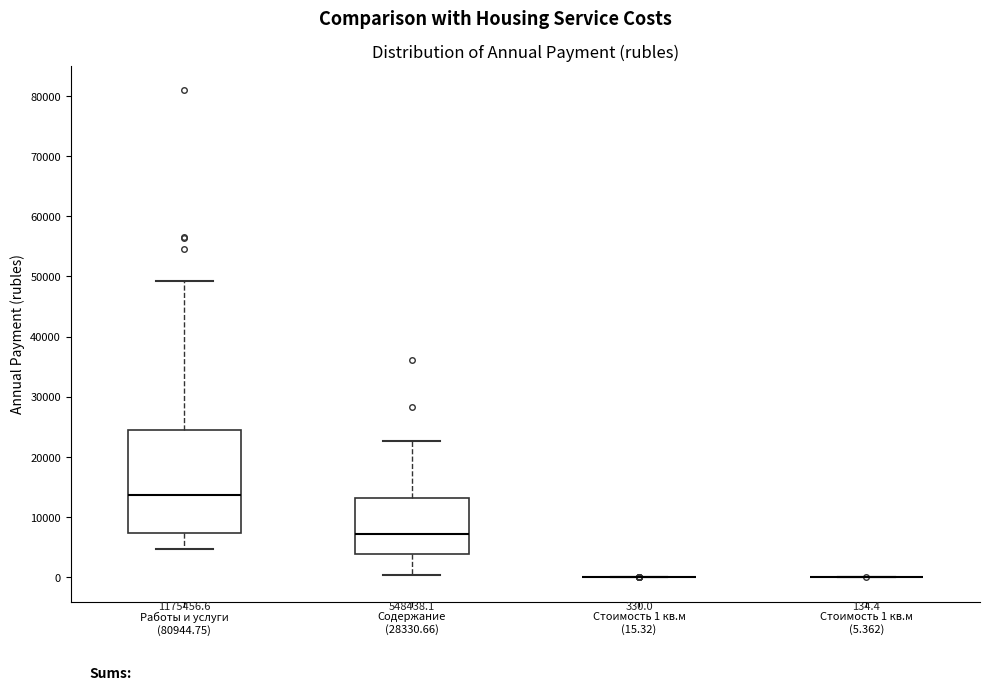

Comparing the boxes themselves (not the whiskers), which one is the tallest?

Работы и услуги (80944.75)